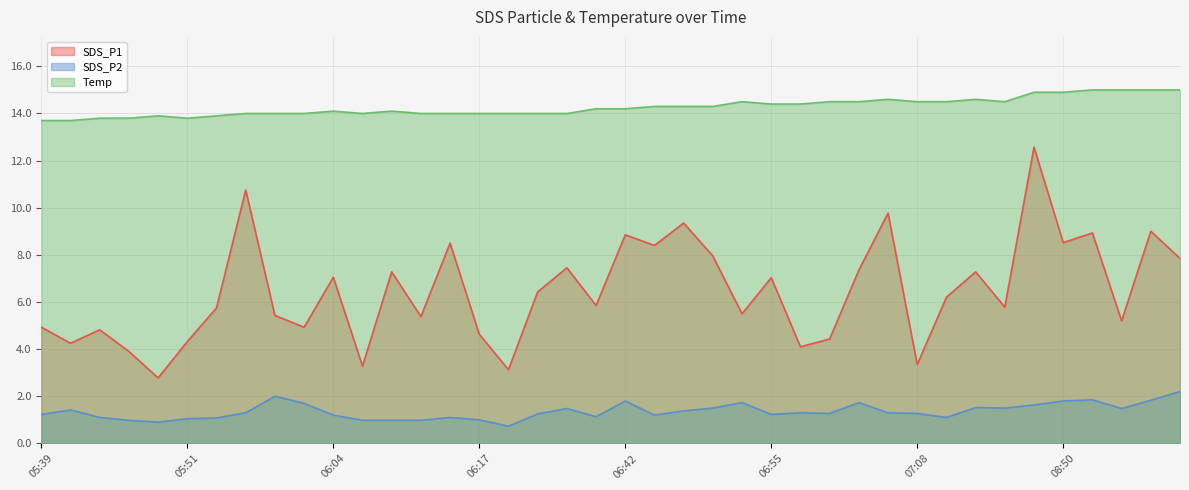

The SDS_P1 series shows 3.9 at 05:46. True or false?

True